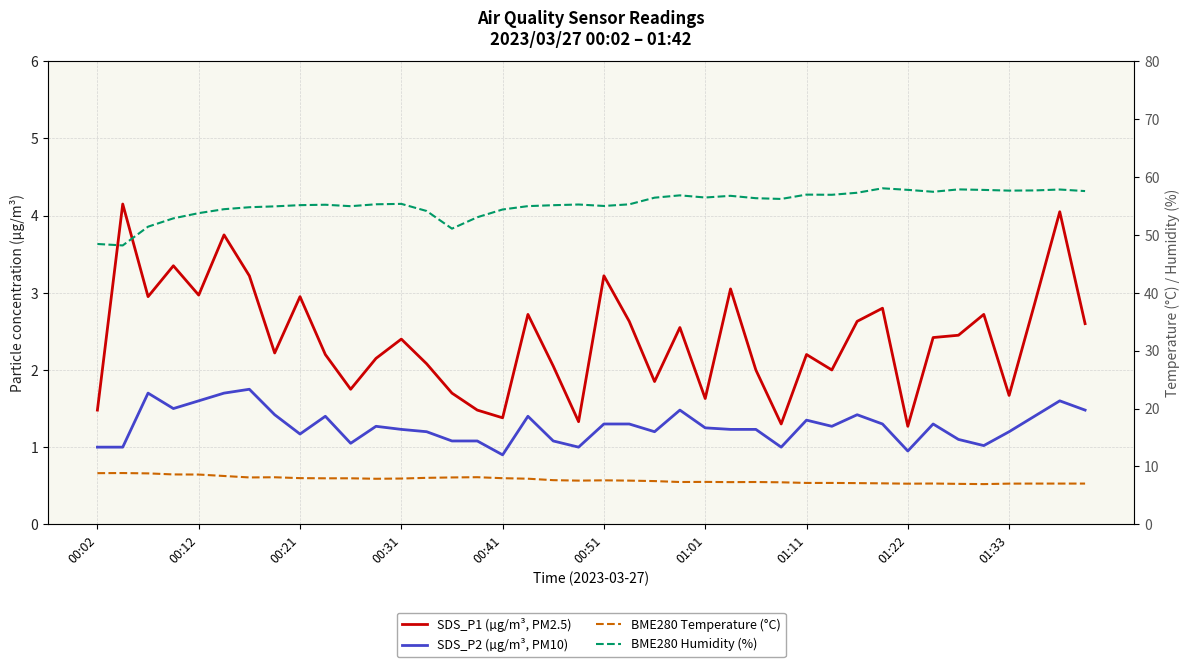

True or false: BME280 Temperature (°C) and BME280 Humidity (%) intersect in this chart.

False